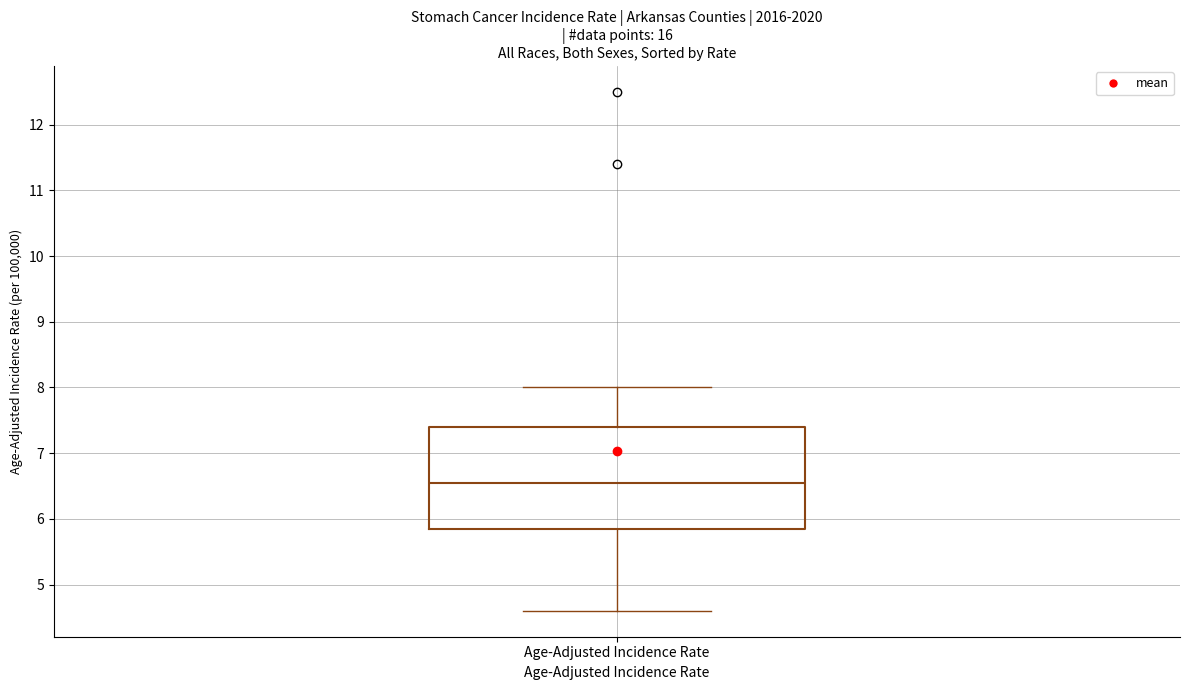

Where does the median line of the box for Age-Adjusted Incidence Rate sit on the y-axis? The values are not printed on the chart, so give them approximately, as read against the axis.

6.6